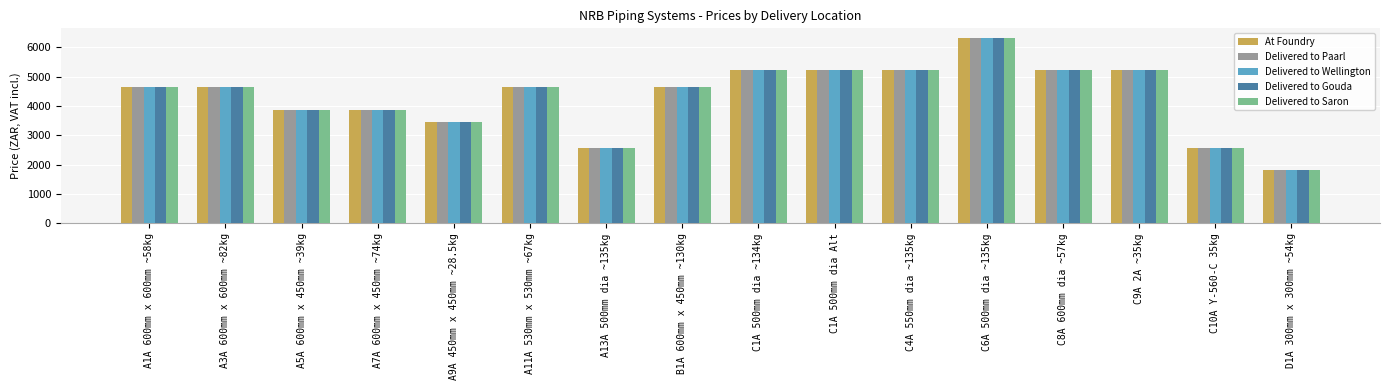

What is the difference between the maximum and minimum values in the Delivered to Wellington series?

4503.4